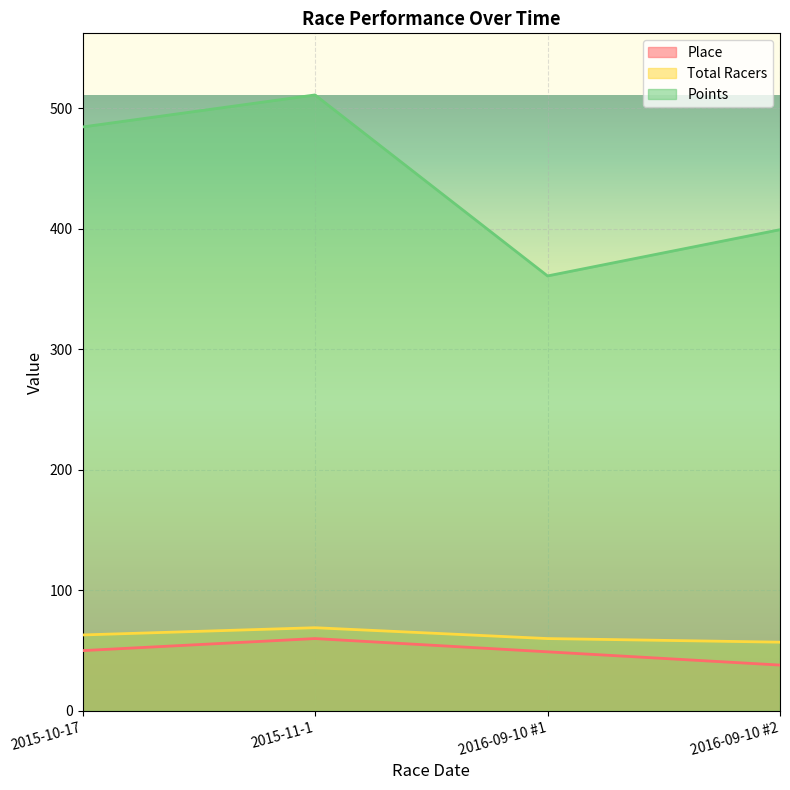

True or false: Place and Points cross at least once.

False